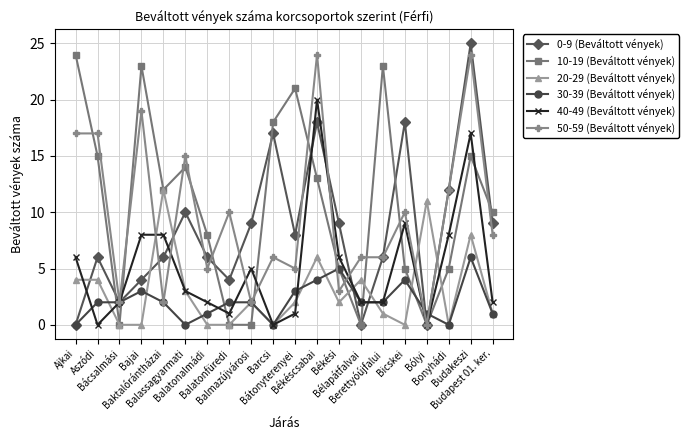

Between Bátonyterenyei and Bólyi, which series saw the biggest shift?

10-19 (Beváltott vények)